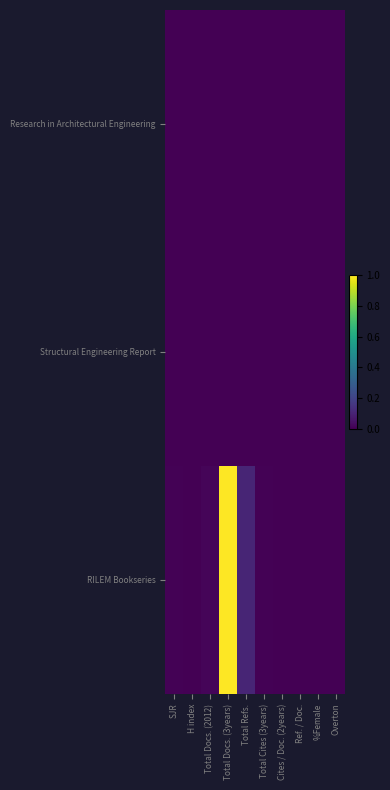

What is the total value across all series at Total Refs.?

0.1